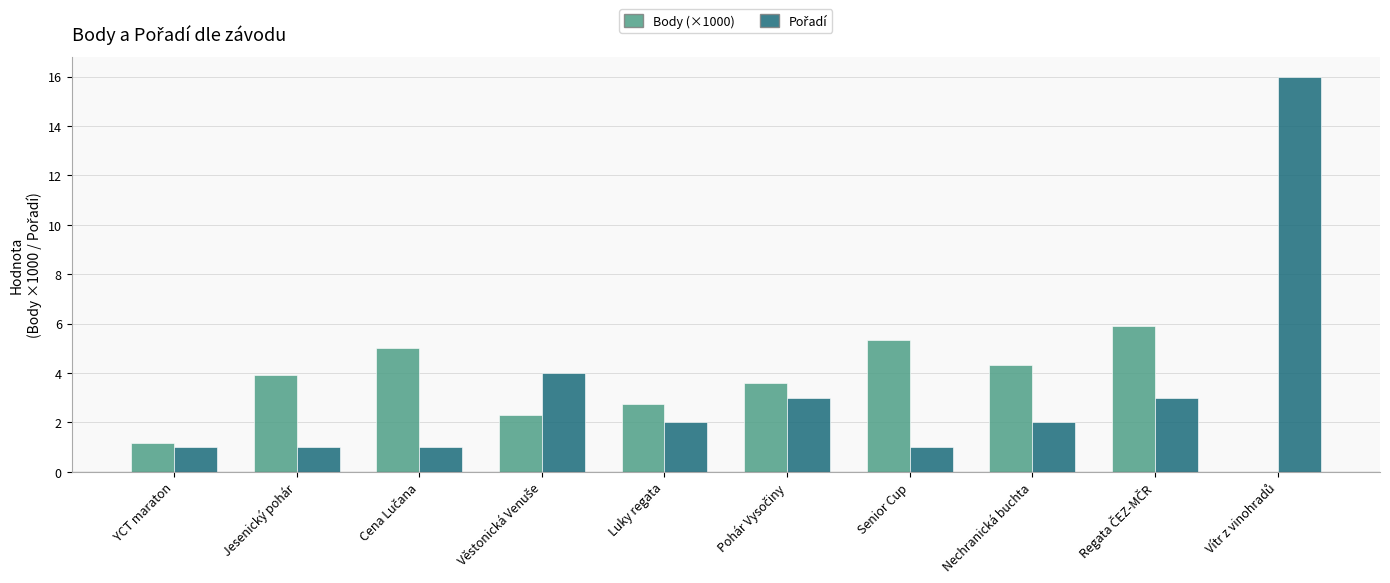

The value of Pořadí at Regata ČEZ-MČR is 3.0. True or false?

True